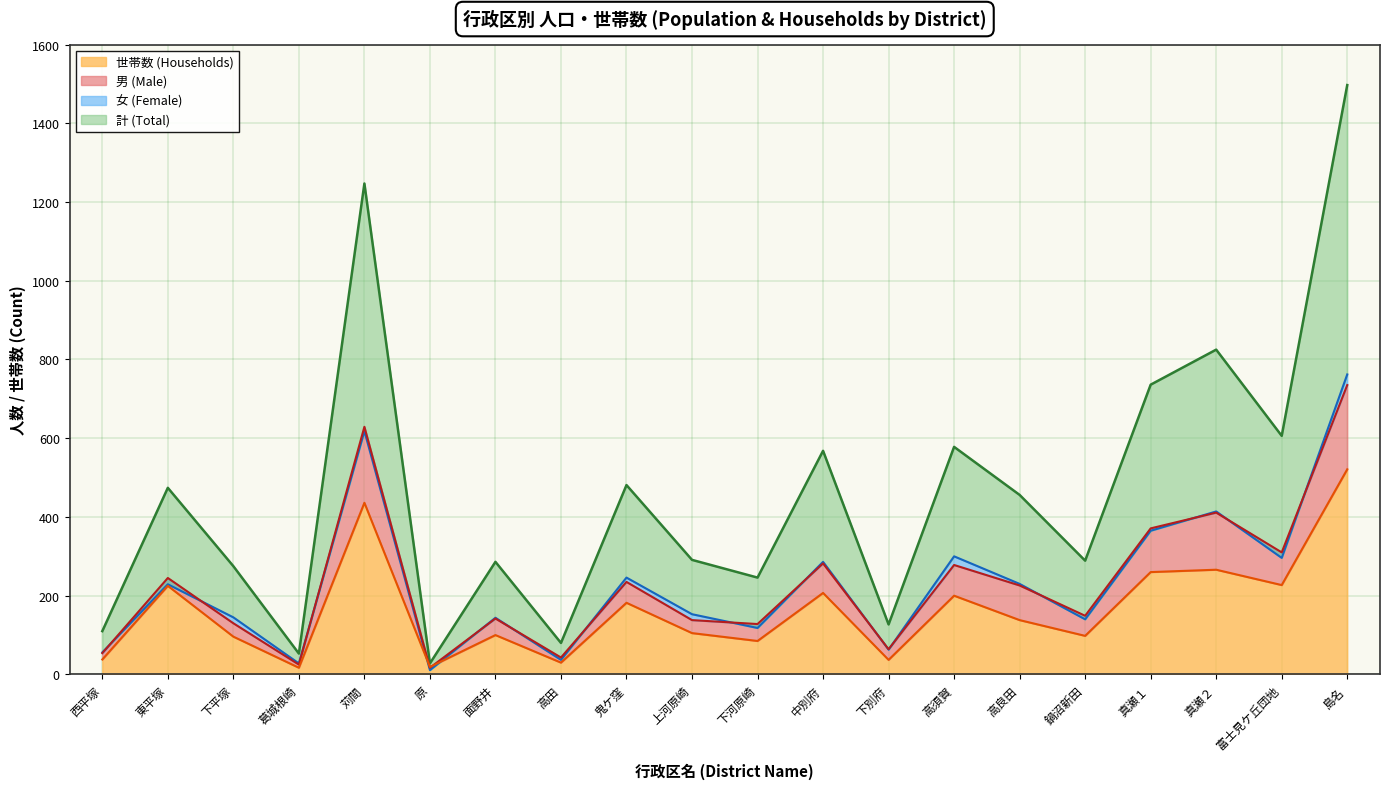

Reading left to right, list all the values displayed in this chart.

男 (Male): 54	245	130	25	629	17	142	43	235	138	128	282	64	278	226	149	371	411	310	735
女 (Female): 56	229	145	28	618	11	144	37	246	153	118	286	63	300	230	140	365	414	296	762
計 (Total): 110	474	275	53	1247	28	286	80	481	291	246	568	127	578	456	289	736	825	606	1497
世帯数 (Households): 38	225	96	17	436	19	100	30	182	105	85	207	37	200	138	98	260	266	227	521